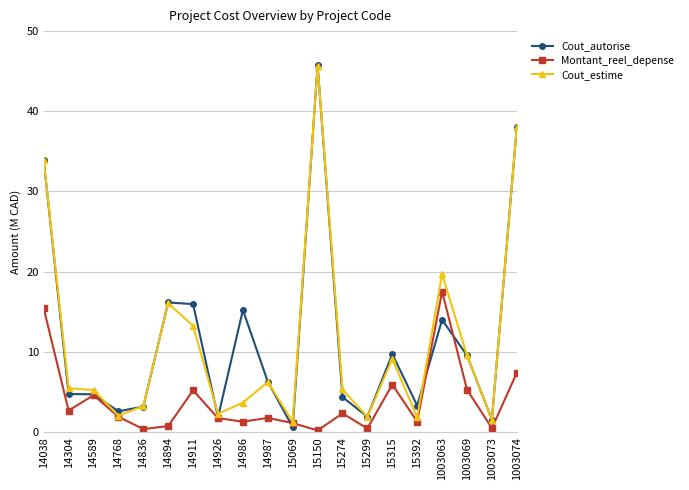

True or false: Cout_estime has a value of 5.3 at 15274.

True